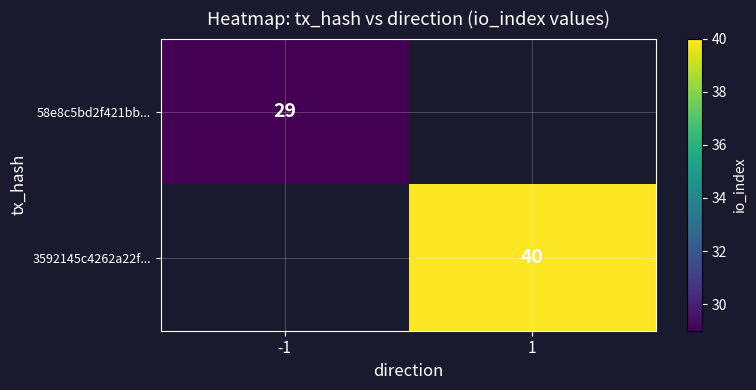

Is the value of 3592145c4262a22f... at 1 greater than the value of 58e8c5bd2f421bb... at -1?

Yes